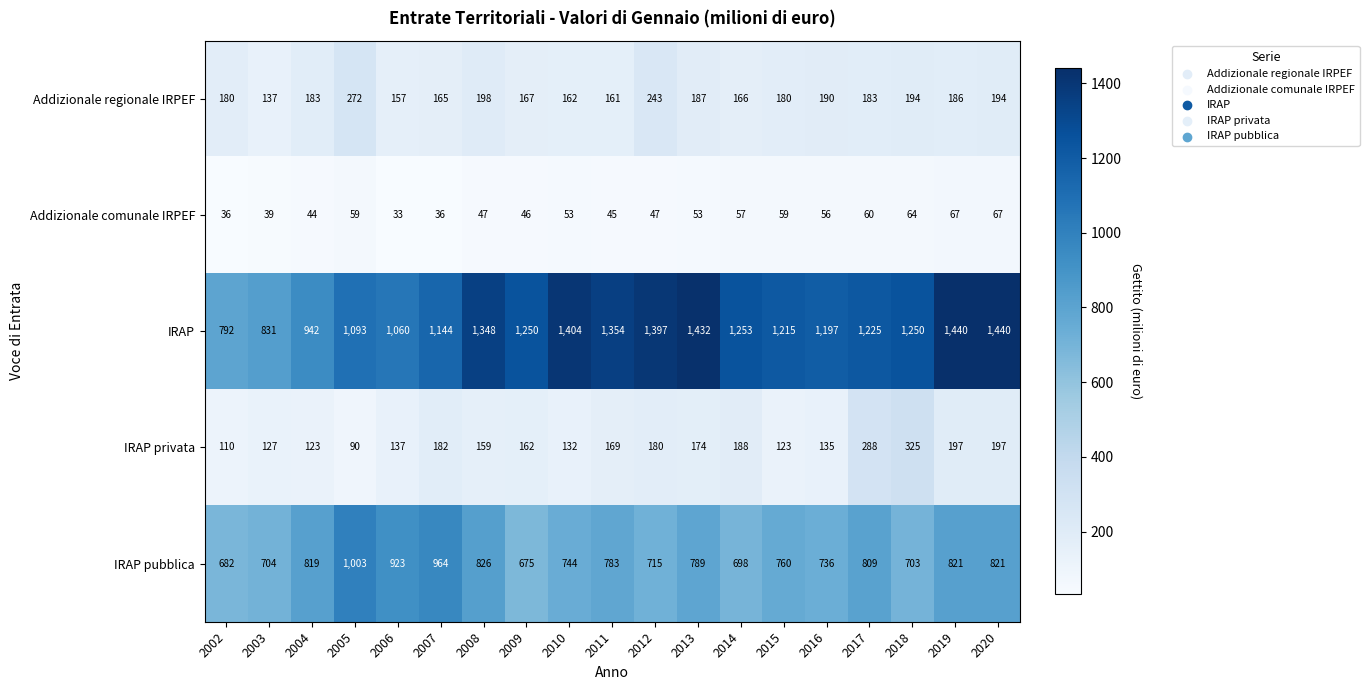

What is the sum of the IRAP privata values at 2005 and 2011?

259